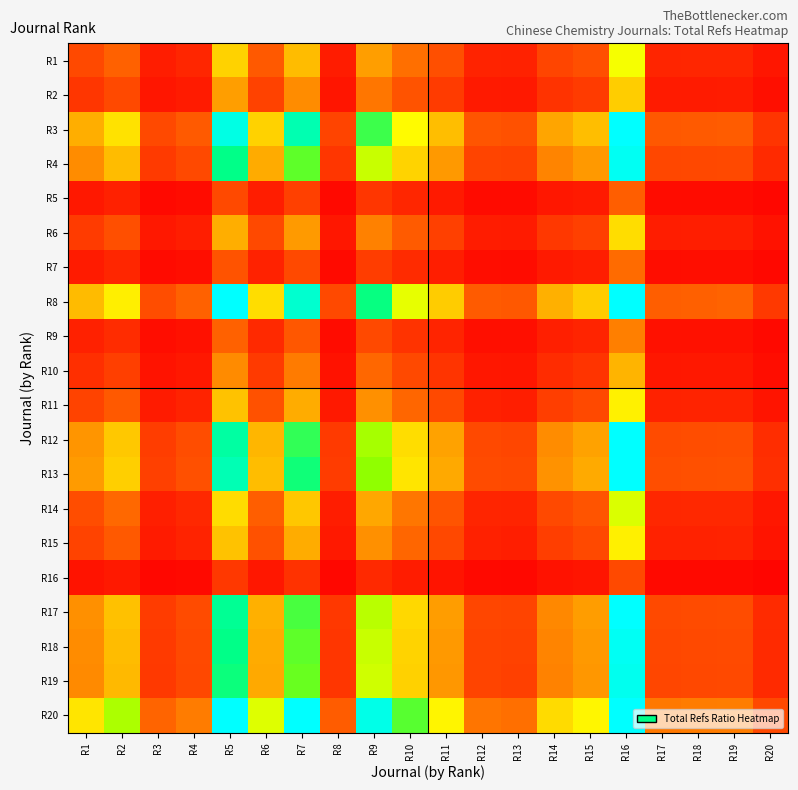

Reading left to right, extract all data points from this chart.

R1: R1=1.0	R2=1.3	R3=0.4	R4=0.5	R5=2.9	R6=1.2	R7=2.6	R8=0.4	R9=2.2	R10=1.5	R11=1.1	R12=0.5	R13=0.5	R14=0.9	R15=1.1	R16=3.8	R17=0.5	R18=0.5	R19=0.5	R20=0.3
R2: R1=0.7	R2=1.0	R3=0.3	R4=0.4	R5=2.2	R6=0.9	R7=1.9	R8=0.3	R9=1.6	R10=1.1	R11=0.8	R12=0.4	R13=0.4	R14=0.7	R15=0.8	R16=2.8	R17=0.4	R18=0.4	R19=0.4	R20=0.2
R3: R1=2.4	R2=3.2	R3=1.0	R4=1.2	R5=6.9	R6=2.9	R7=6.1	R8=0.9	R9=5.1	R10=3.6	R11=2.6	R12=1.2	R13=1.1	R14=2.3	R15=2.6	R16=9.0	R17=1.2	R18=1.2	R19=1.3	R20=0.7
R4: R1=1.9	R2=2.6	R3=0.8	R4=1.0	R5=5.6	R6=2.3	R7=4.9	R8=0.8	R9=4.1	R10=2.9	R11=2.1	R12=0.9	R13=0.9	R14=1.8	R15=2.1	R16=7.2	R17=1.0	R18=1.0	R19=1.0	R20=0.6
R5: R1=0.3	R2=0.5	R3=0.1	R4=0.2	R5=1.0	R6=0.4	R7=0.9	R8=0.1	R9=0.7	R10=0.5	R11=0.4	R12=0.2	R13=0.2	R14=0.3	R15=0.4	R16=1.3	R17=0.2	R18=0.2	R19=0.2	R20=0.1
R6: R1=0.8	R2=1.1	R3=0.3	R4=0.4	R5=2.4	R6=1.0	R7=2.1	R8=0.3	R9=1.8	R10=1.3	R11=0.9	R12=0.4	R13=0.4	R14=0.8	R15=0.9	R16=3.1	R17=0.4	R18=0.4	R19=0.4	R20=0.3
R7: R1=0.4	R2=0.5	R3=0.2	R4=0.2	R5=1.1	R6=0.5	R7=1.0	R8=0.2	R9=0.8	R10=0.6	R11=0.4	R12=0.2	R13=0.2	R14=0.4	R15=0.4	R16=1.5	R17=0.2	R18=0.2	R19=0.2	R20=0.1
R8: R1=2.6	R2=3.4	R3=1.1	R4=1.3	R5=7.4	R6=3.1	R7=6.6	R8=1.0	R9=5.5	R10=3.9	R11=2.8	R12=1.3	R13=1.2	R14=2.4	R15=2.8	R16=9.6	R17=1.3	R18=1.3	R19=1.4	R20=0.8
R9: R1=0.5	R2=0.6	R3=0.2	R4=0.2	R5=1.3	R6=0.6	R7=1.2	R8=0.2	R9=1.0	R10=0.7	R11=0.5	R12=0.2	R13=0.2	R14=0.4	R15=0.5	R16=1.7	R17=0.2	R18=0.2	R19=0.2	R20=0.1
R10: R1=0.7	R2=0.9	R3=0.3	R4=0.3	R5=1.9	R6=0.8	R7=1.7	R8=0.3	R9=1.4	R10=1.0	R11=0.7	R12=0.3	R13=0.3	R14=0.6	R15=0.7	R16=2.5	R17=0.3	R18=0.3	R19=0.3	R20=0.2
R11: R1=0.9	R2=1.2	R3=0.4	R4=0.5	R5=2.7	R6=1.1	R7=2.4	R8=0.4	R9=2.0	R10=1.4	R11=1.0	R12=0.5	R13=0.4	R14=0.9	R15=1.0	R16=3.5	R17=0.5	R18=0.5	R19=0.5	R20=0.3
R12: R1=2.0	R2=2.7	R3=0.9	R4=1.1	R5=5.9	R6=2.5	R7=5.2	R8=0.8	R9=4.4	R10=3.1	R11=2.2	R12=1.0	R13=1.0	R14=1.9	R15=2.2	R16=7.7	R17=1.0	R18=1.1	R19=1.1	R20=0.6
R13: R1=2.1	R2=2.8	R3=0.9	R4=1.1	R5=6.2	R6=2.6	R7=5.4	R8=0.8	R9=4.6	R10=3.2	R11=2.3	R12=1.0	R13=1.0	R14=2.0	R15=2.3	R16=8.0	R17=1.1	R18=1.1	R19=1.1	R20=0.7
R14: R1=1.1	R2=1.4	R3=0.4	R4=0.6	R5=3.1	R6=1.3	R7=2.7	R8=0.4	R9=2.3	R10=1.6	R11=1.2	R12=0.5	R13=0.5	R14=1.0	R15=1.2	R16=4.0	R17=0.5	R18=0.6	R19=0.6	R20=0.3
R15: R1=0.9	R2=1.2	R3=0.4	R4=0.5	R5=2.7	R6=1.1	R7=2.3	R8=0.4	R9=2.0	R10=1.4	R11=1.0	R12=0.4	R13=0.4	R14=0.9	R15=1.0	R16=3.4	R17=0.5	R18=0.5	R19=0.5	R20=0.3
R16: R1=0.3	R2=0.4	R3=0.1	R4=0.1	R5=0.8	R6=0.3	R7=0.7	R8=0.1	R9=0.6	R10=0.4	R11=0.3	R12=0.1	R13=0.1	R14=0.3	R15=0.3	R16=1.0	R17=0.1	R18=0.1	R19=0.1	R20=0.1
R17: R1=2.0	R2=2.6	R3=0.8	R4=1.0	R5=5.7	R6=2.4	R7=5.1	R8=0.8	R9=4.3	R10=3.0	R11=2.2	R12=1.0	R13=0.9	R14=1.9	R15=2.2	R16=7.4	R17=1.0	R18=1.0	R19=1.0	R20=0.6
R18: R1=1.9	R2=2.6	R3=0.8	R4=1.0	R5=5.6	R6=2.3	R7=4.9	R8=0.8	R9=4.1	R10=2.9	R11=2.1	R12=0.9	R13=0.9	R14=1.8	R15=2.1	R16=7.2	R17=1.0	R18=1.0	R19=1.0	R20=0.6
R19: R1=1.9	R2=2.5	R3=0.8	R4=1.0	R5=5.5	R6=2.3	R7=4.9	R8=0.7	R9=4.1	R10=2.9	R11=2.1	R12=0.9	R13=0.9	R14=1.8	R15=2.1	R16=7.1	R17=1.0	R18=1.0	R19=1.0	R20=0.6
R20: R1=3.2	R2=4.4	R3=1.4	R4=1.7	R5=9.4	R6=4.0	R7=8.3	R8=1.3	R9=7.0	R10=5.0	R11=3.5	R12=1.6	R13=1.5	R14=3.1	R15=3.5	R16=12.2	R17=1.6	R18=1.7	R19=1.7	R20=1.0